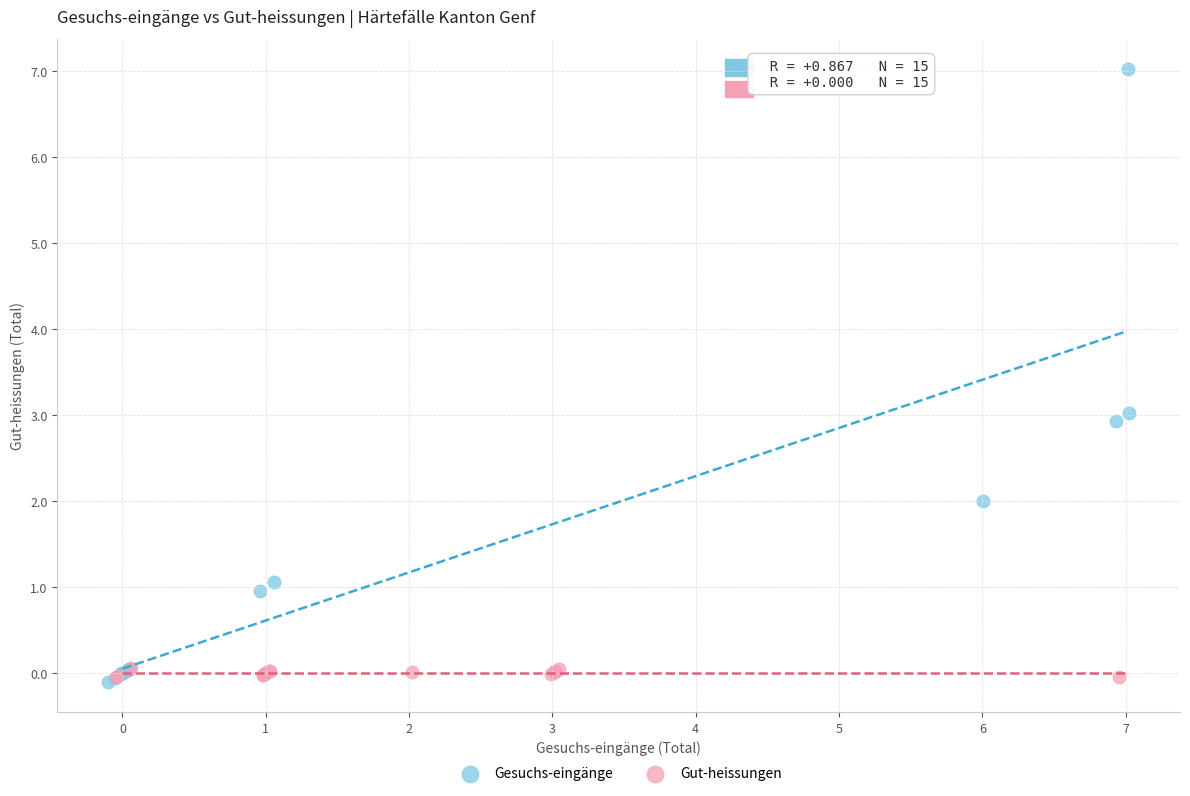

What are all the series names shown in the legend?

Gesuchs-eingänge, Gut-heissungen